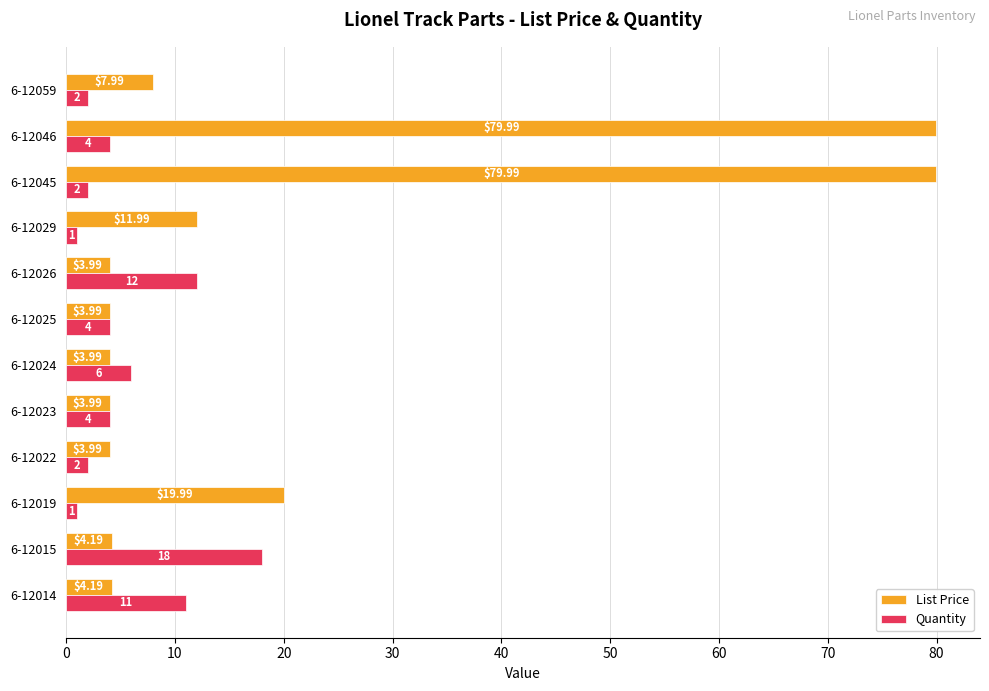

Rank the series by their maximum value, from highest to lowest.

List Price, Quantity